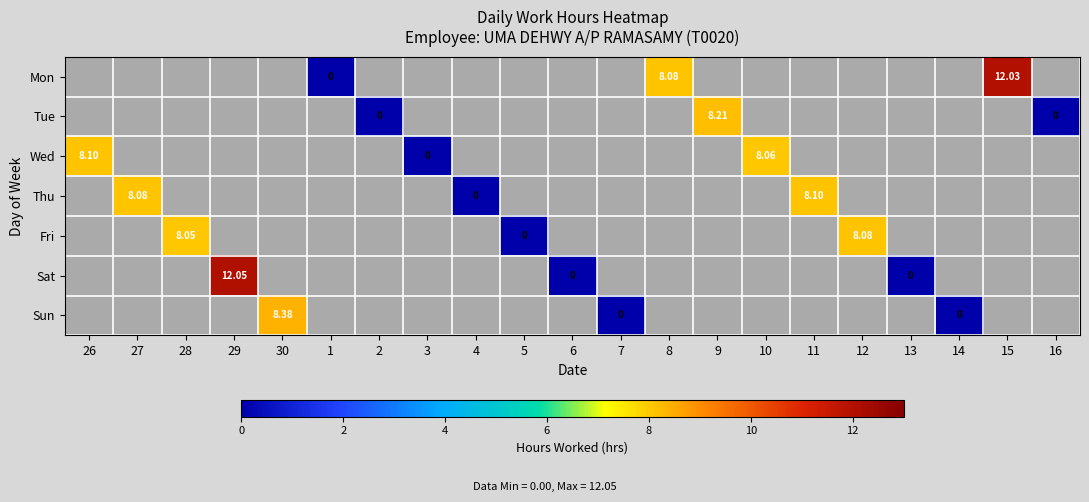

Is the value of Sat at 10 greater than the value of Tue at 16?

No